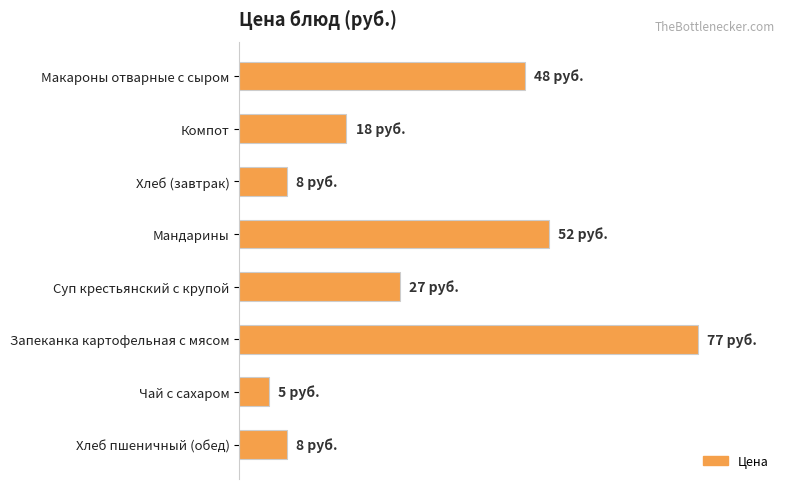

Are the bars horizontal?

Yes